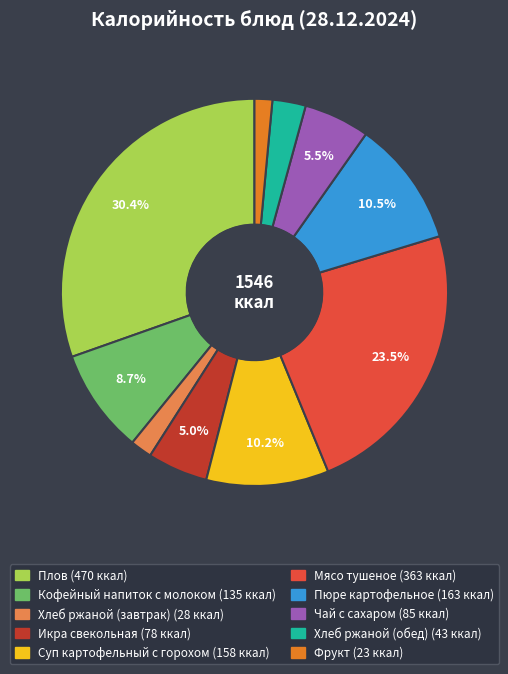

Approximately how many times larger is the value at Пюре картофельное compared to Кофейный напиток с молоком?

1.2